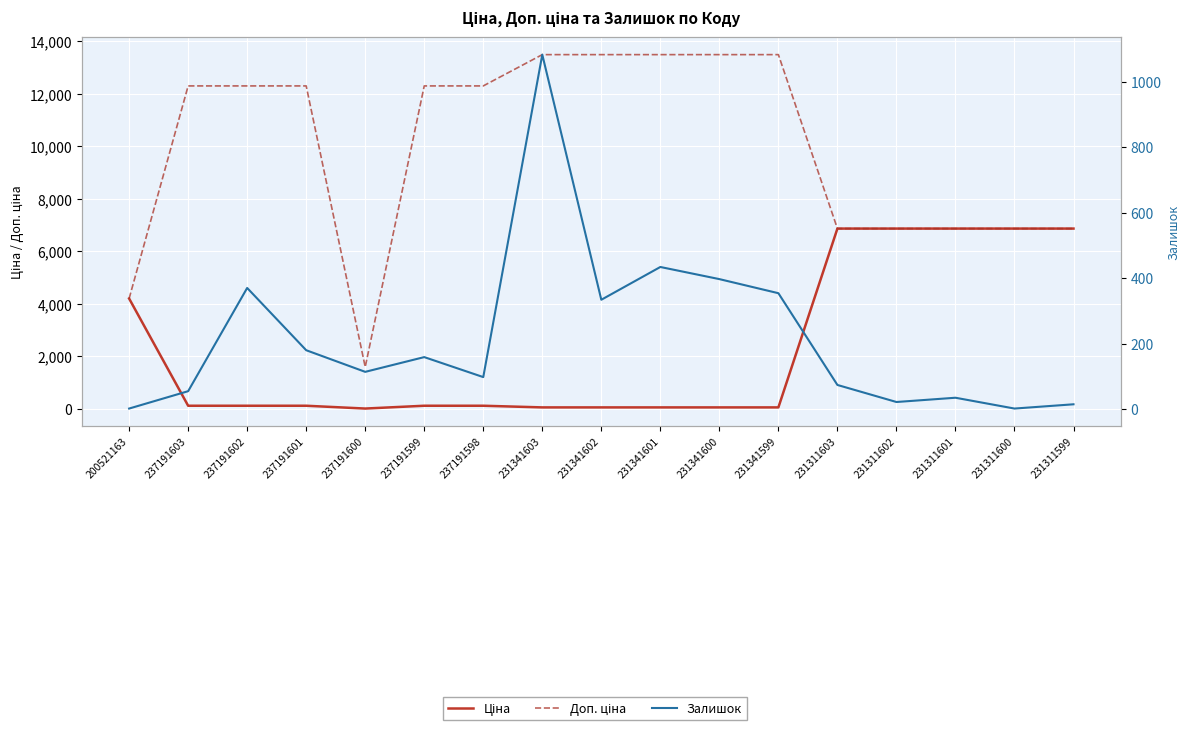

How many values in the Залишок series are below 114?

8